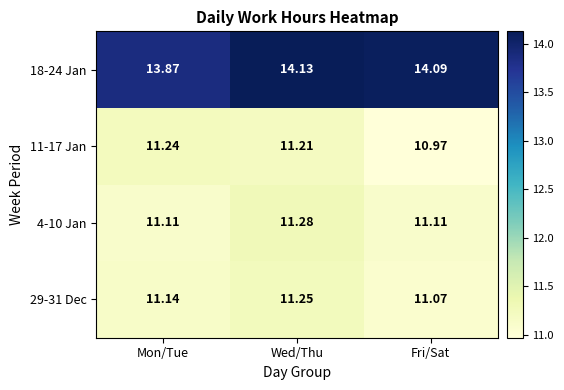

How many categories are shown in the chart?

3